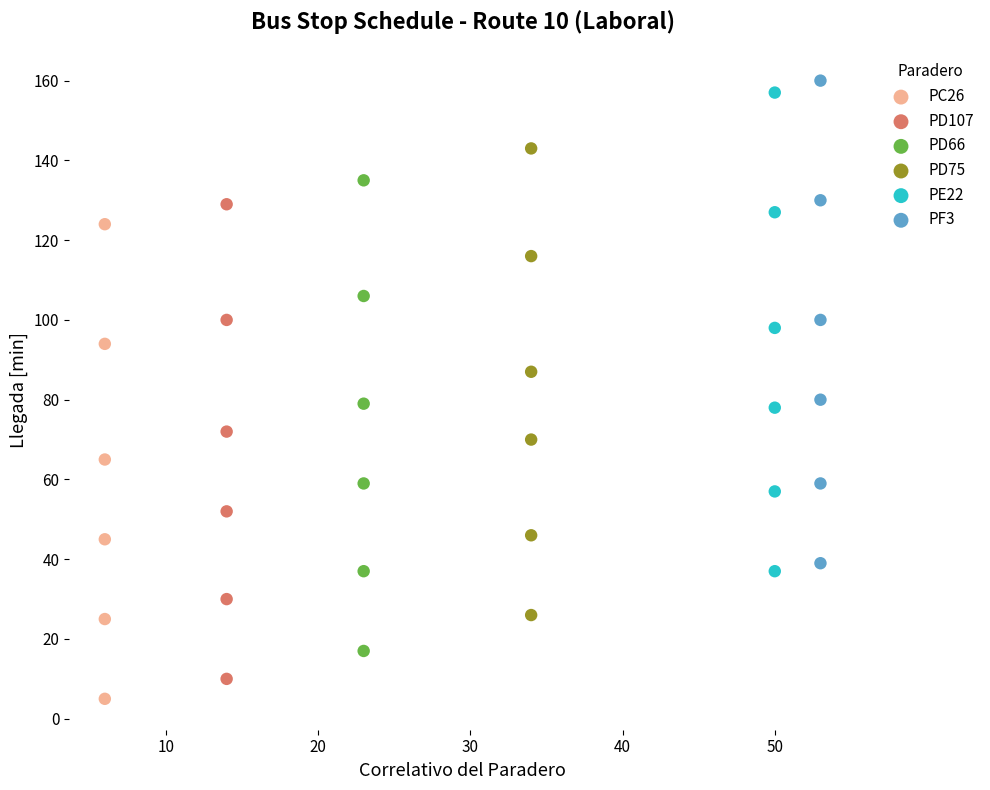

Which series has the widest spread of Y values?

PF3